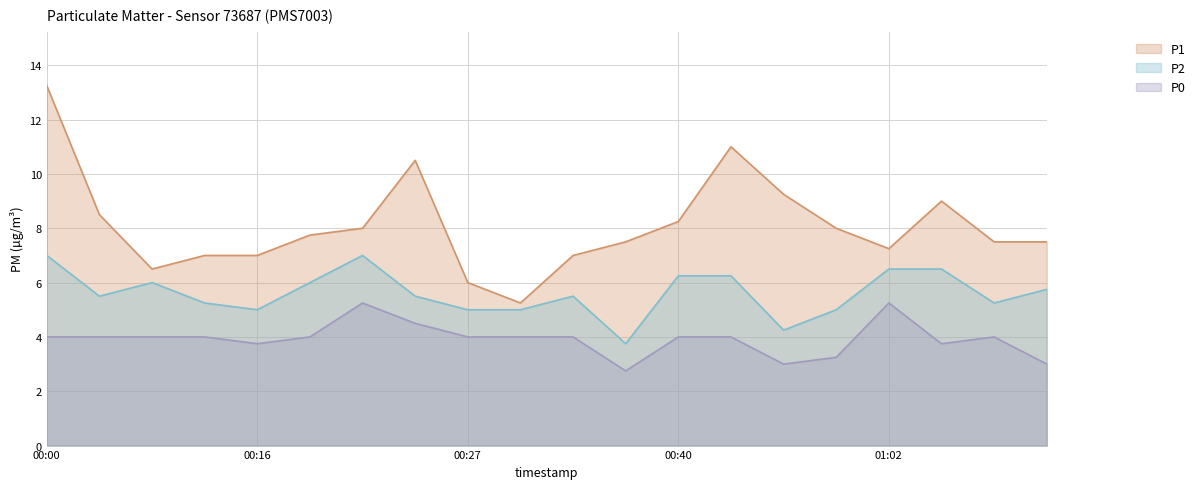

What is the value of the P2 point at the 5th from the left?

5.0